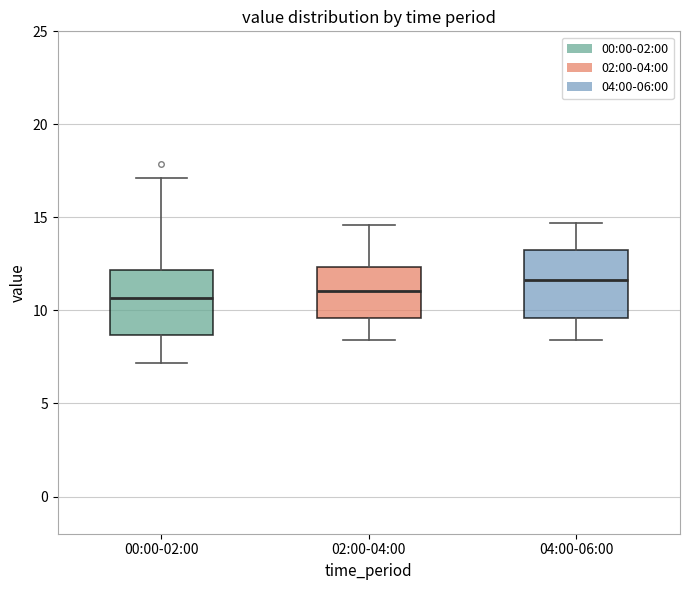

Where does the median line of the box for 04:00-06:00 sit on the y-axis? The values are not printed on the chart, so give them approximately, as read against the axis.

11.5